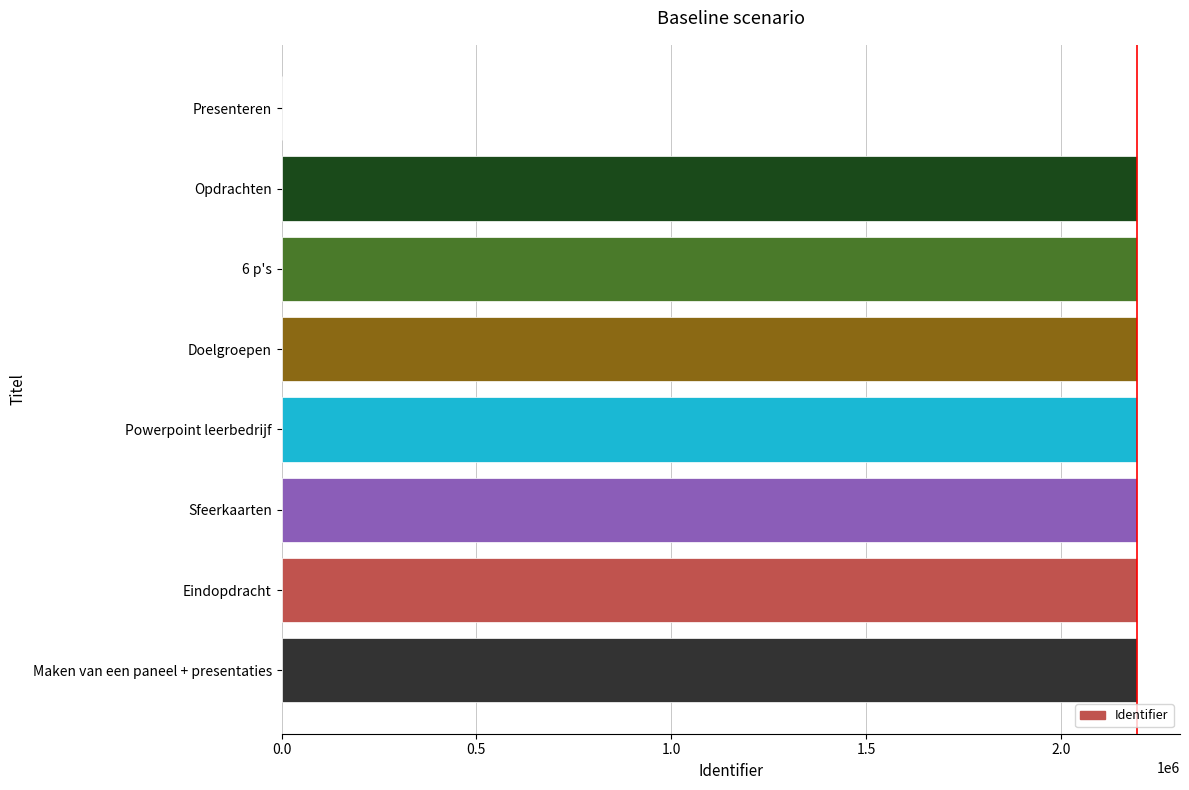

What is the maximum value shown in the chart?

2196160